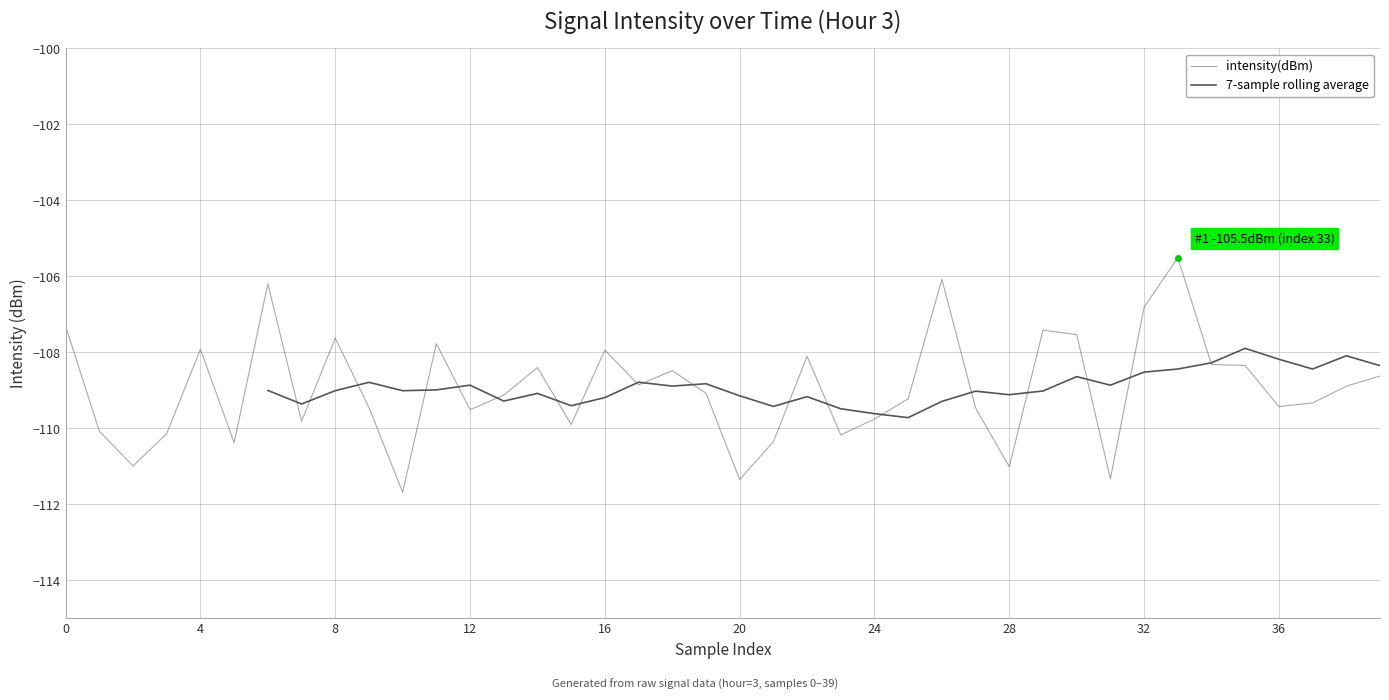

What is the smallest value displayed?

-111.7